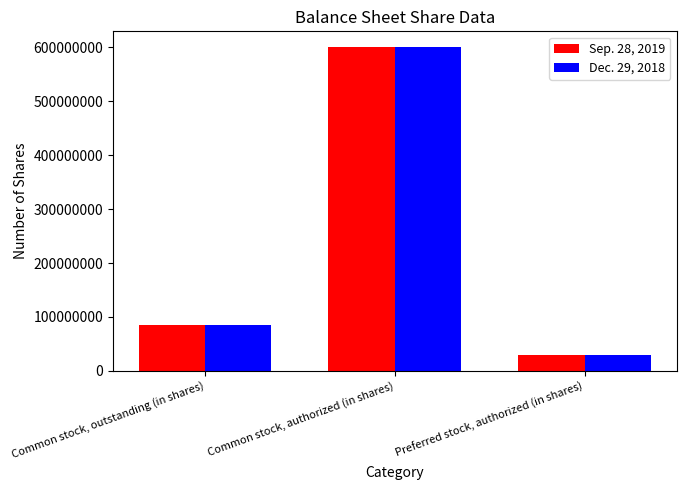

Which series changed the most between Common stock, outstanding (in shares) and Common stock, authorized (in shares)?

Dec. 29, 2018